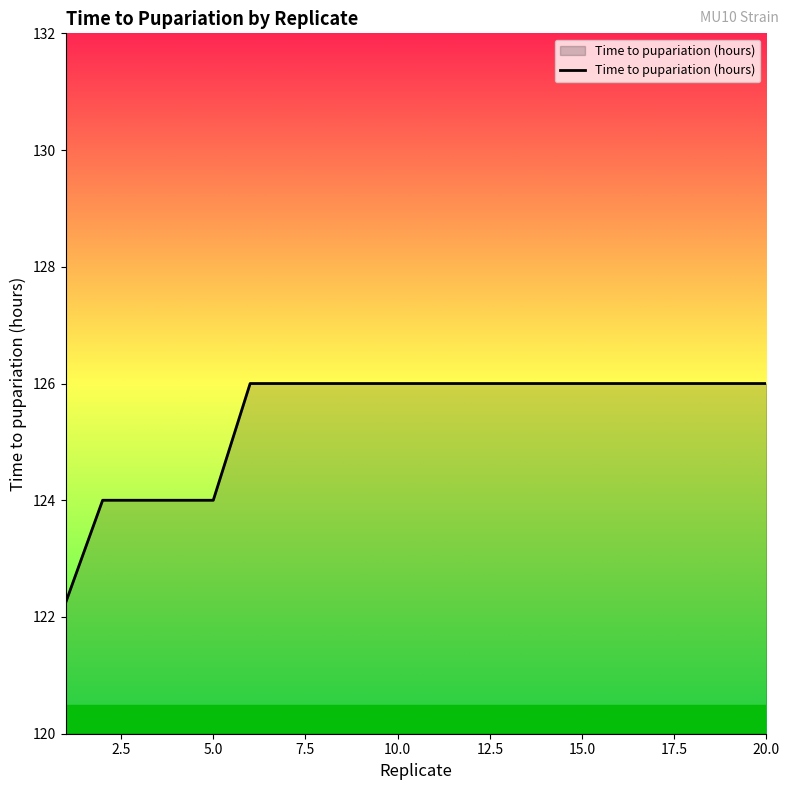

How many values are between 126 and 127?

15